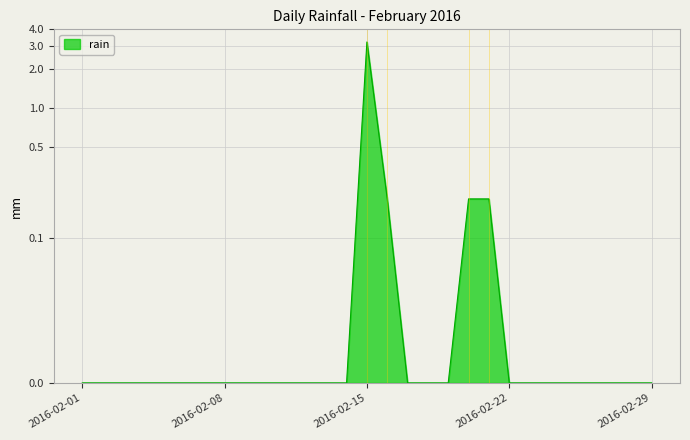

What is the sum of all values?

3.8